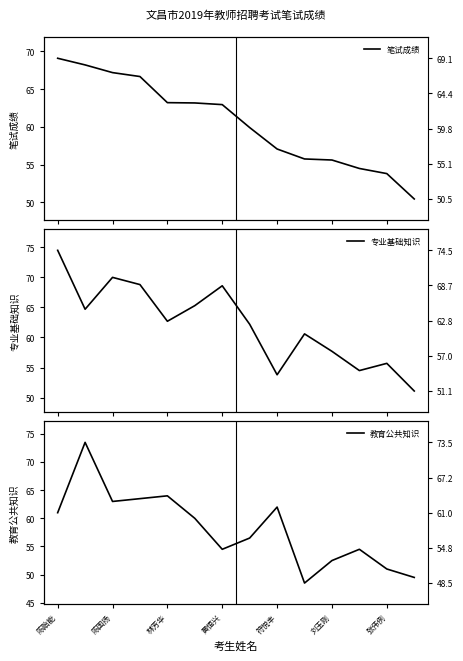

What is the spread (max minus min) of values at 7?

5.7